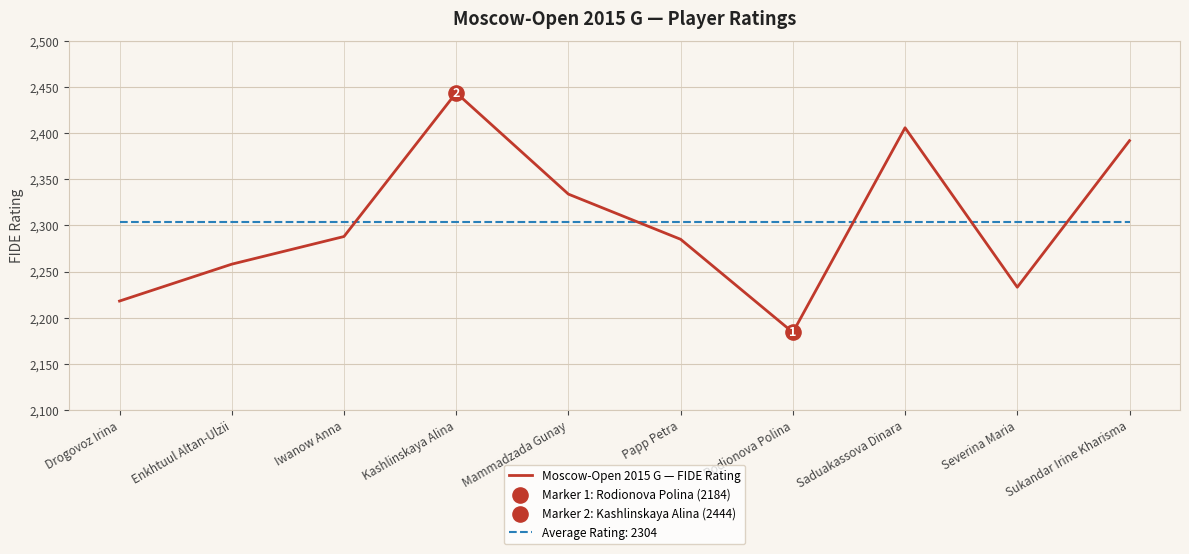

Between Drogovoz Irina and Papp Petra, which series saw the biggest shift?

Moscow-Open 2015 G — FIDE Rating